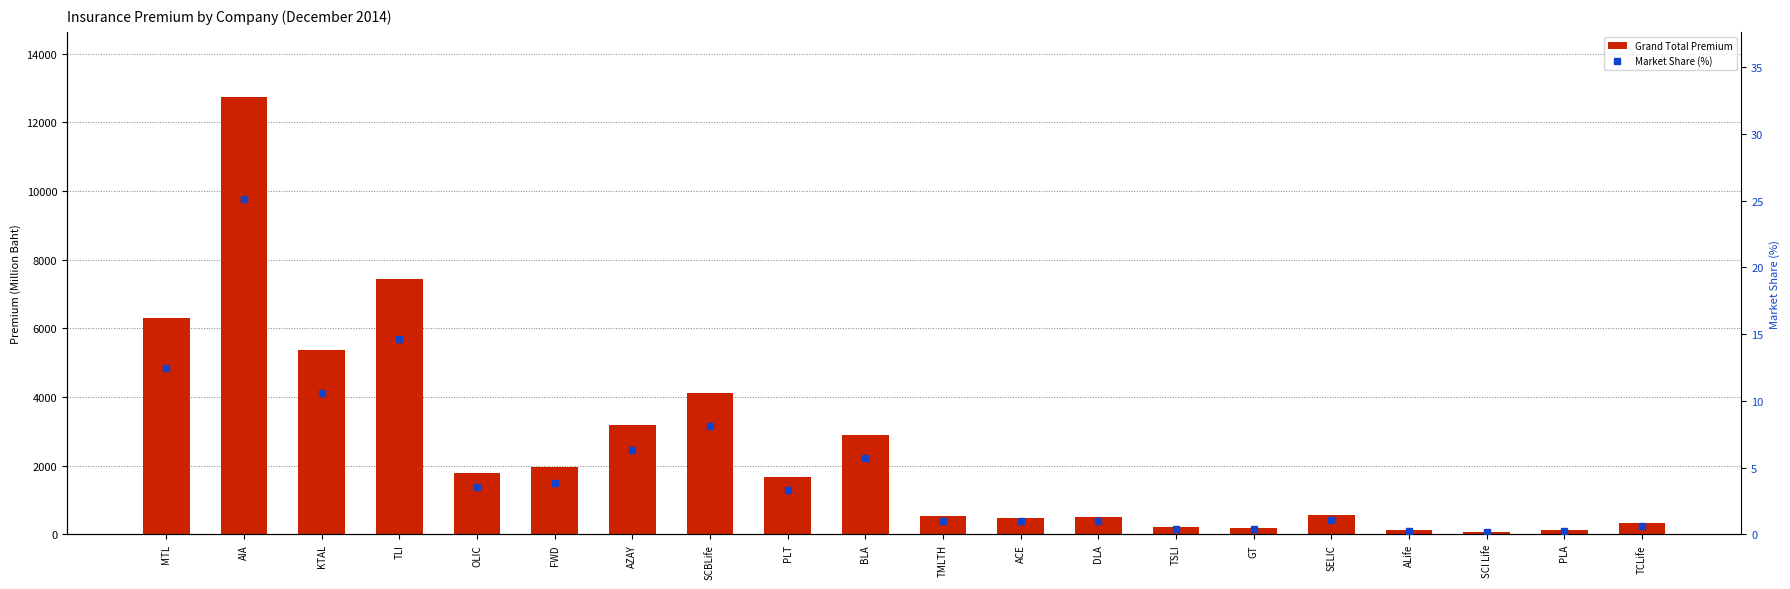

How many data points in Grand Total Premium are less than 1679?

10